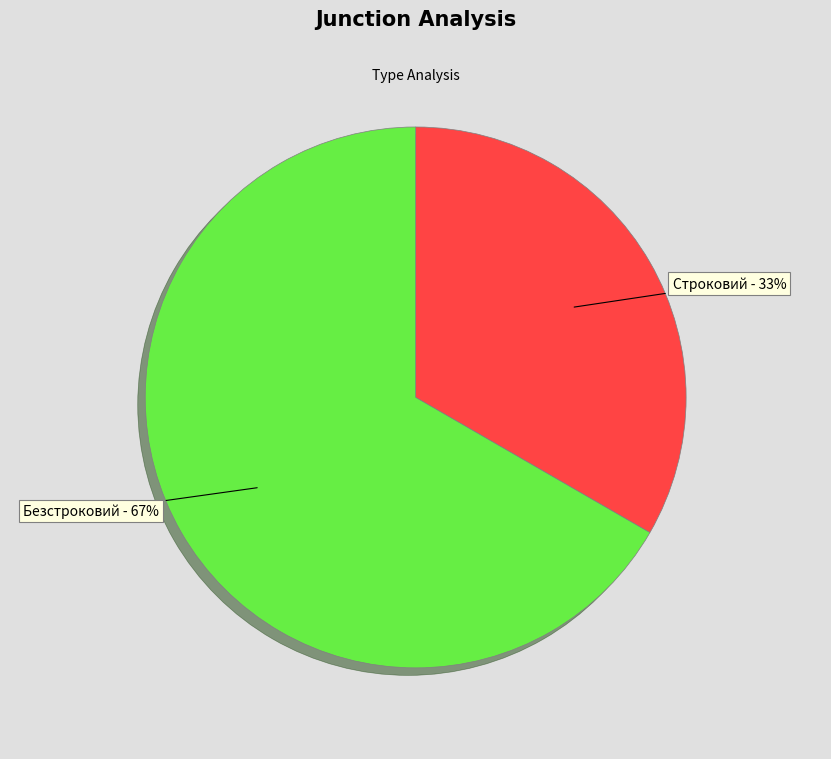

Is the sum of Безстроковий and Строковий greater than half?

Yes